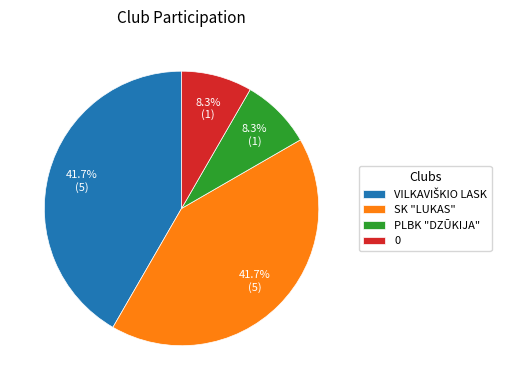

To the nearest percent, what is the difference between the largest and smallest slice percentages?

33%